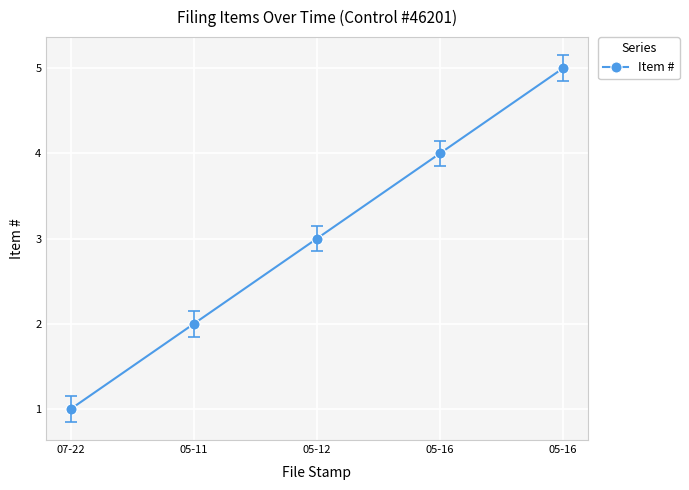

Does the chart have visible grid lines?

Yes